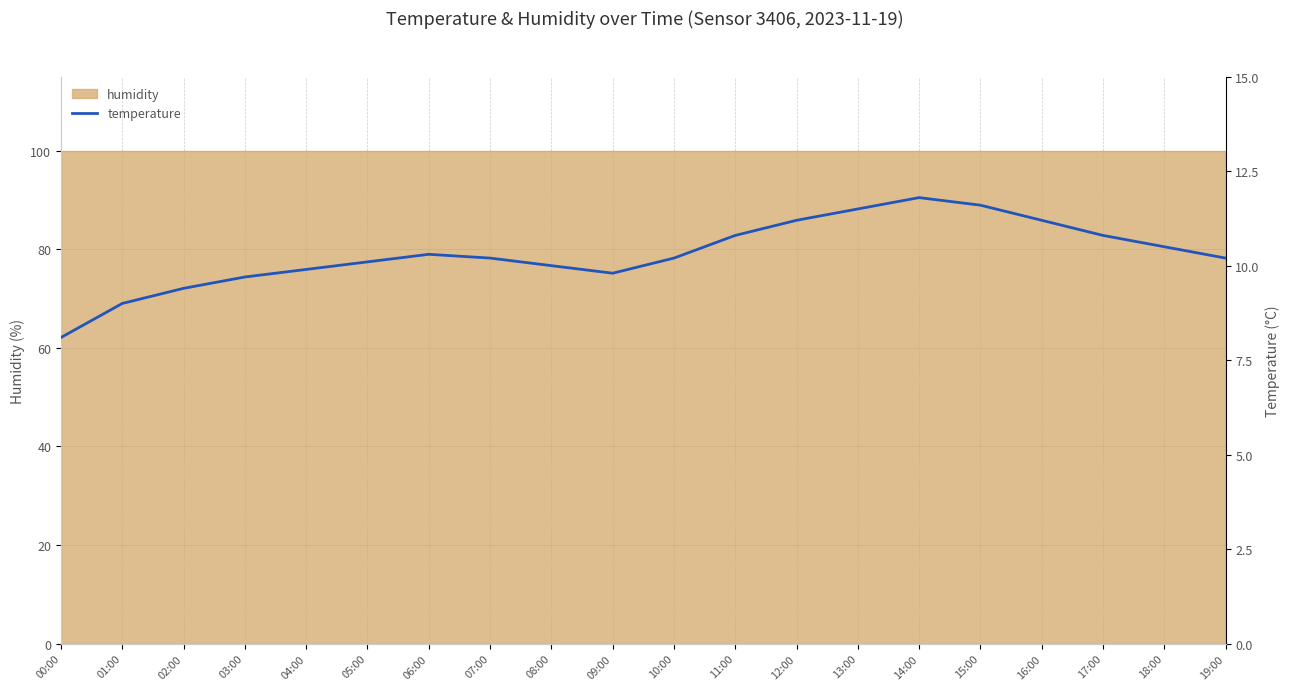

Reading right to left, list all the values displayed in this chart.

19:00=10.2	18:00=10.5	17:00=10.8	16:00=11.2	15:00=11.6	14:00=11.8	13:00=11.5	12:00=11.2	11:00=10.8	10:00=10.2	09:00=9.8	08:00=10.0	07:00=10.2	06:00=10.3	05:00=10.1	04:00=9.9	03:00=9.7	02:00=9.4	01:00=9.0	00:00=8.1